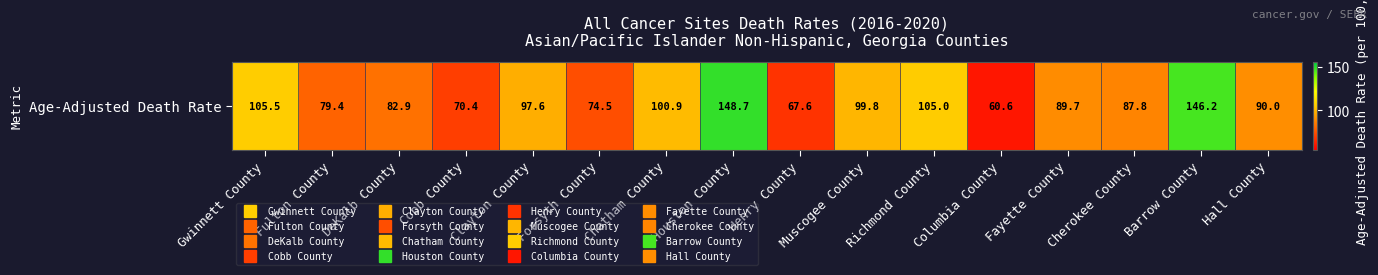

What is the difference between the maximum and minimum values?

88.1